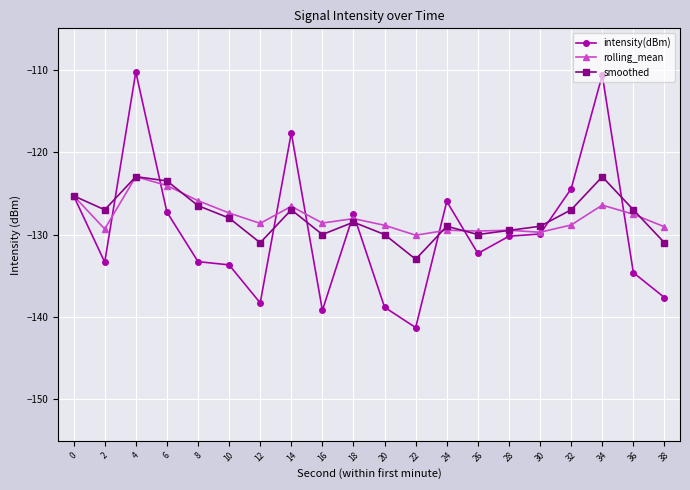

Is the value of smoothed at 36 greater than the value of intensity(dBm) at 26?

Yes